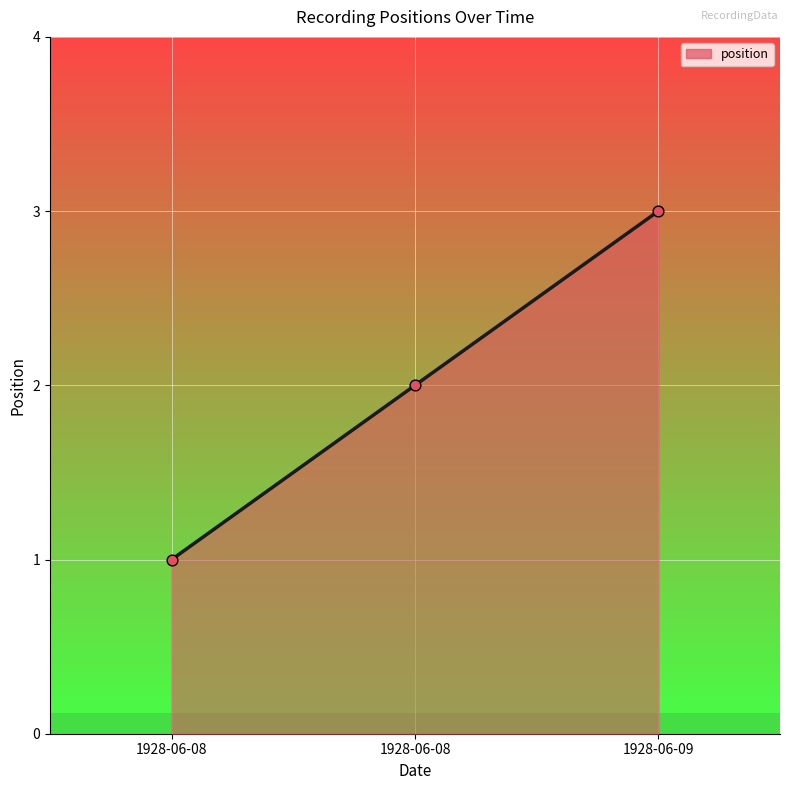

Approximately how many times larger is the value at 1928-06-08 compared to 1928-06-09?

0.7